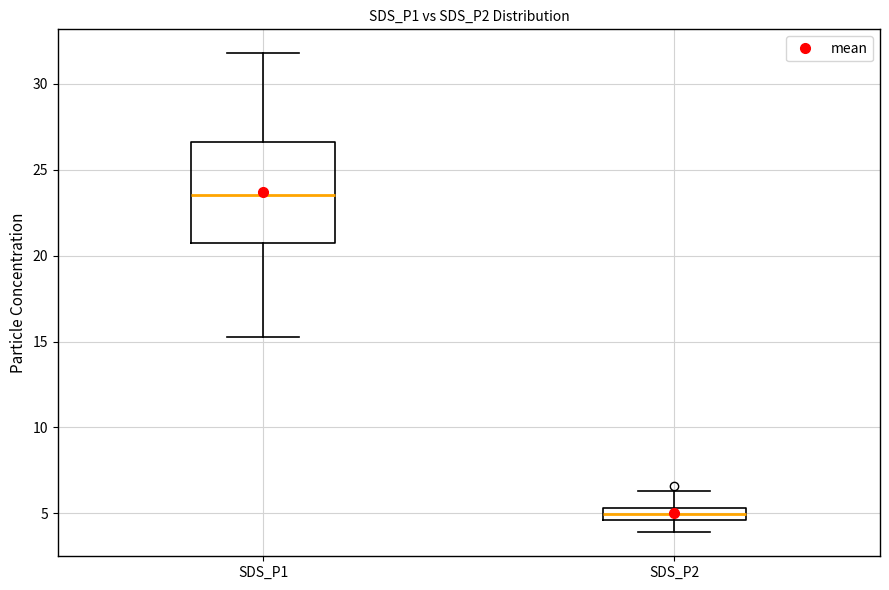

Where does the lower whisker of the box for SDS_P2 end on the y-axis? The values are not printed on the chart, so give them approximately, as read against the axis.

4.0